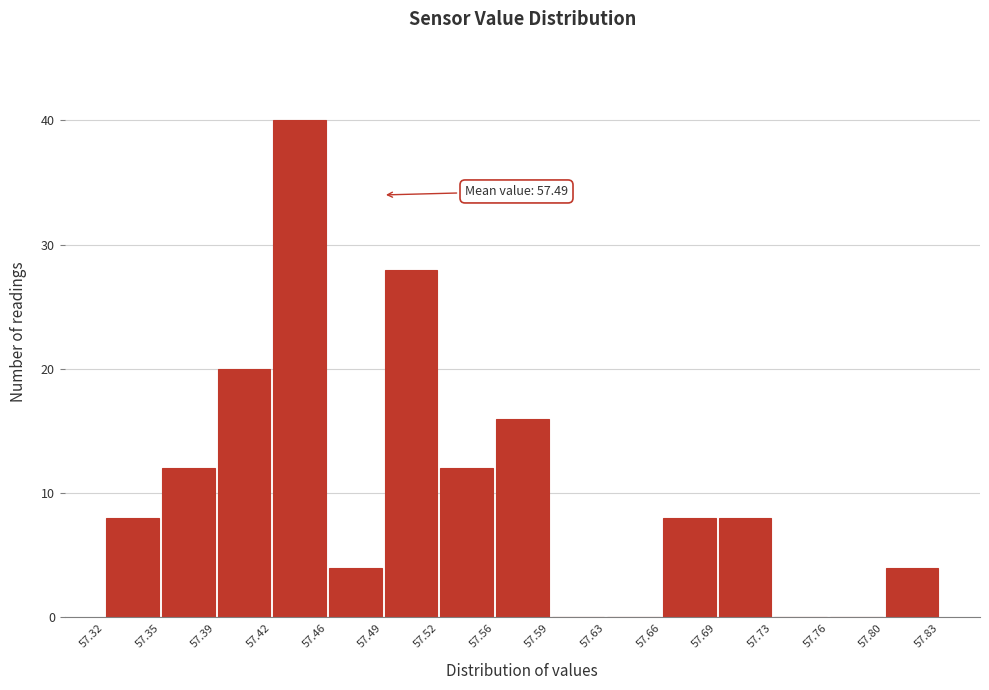

Over which range of the x-axis is the bar tallest?

57.42 to 57.46